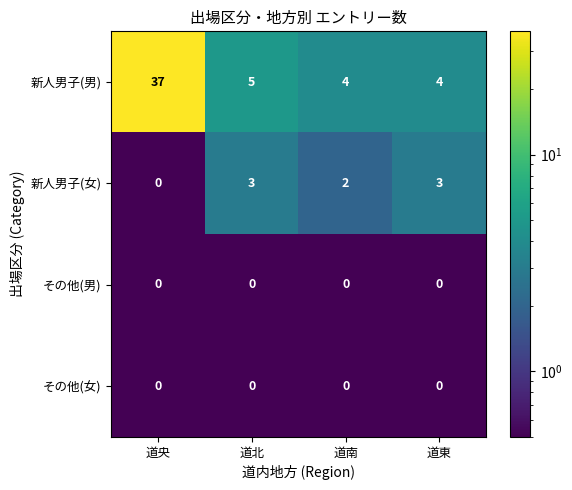

How many series are shown in this chart?

4